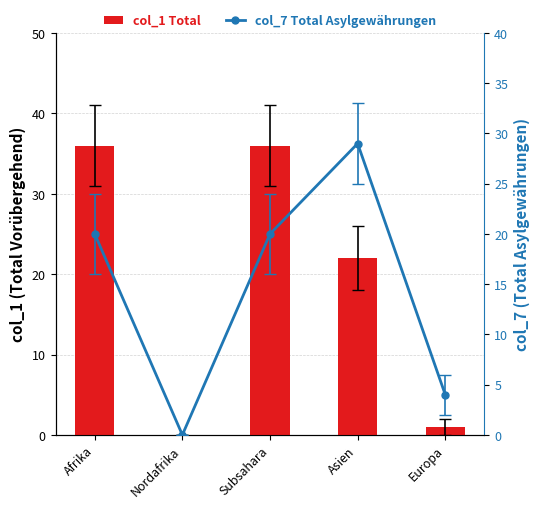

What is the total value across all series at Europa?

5